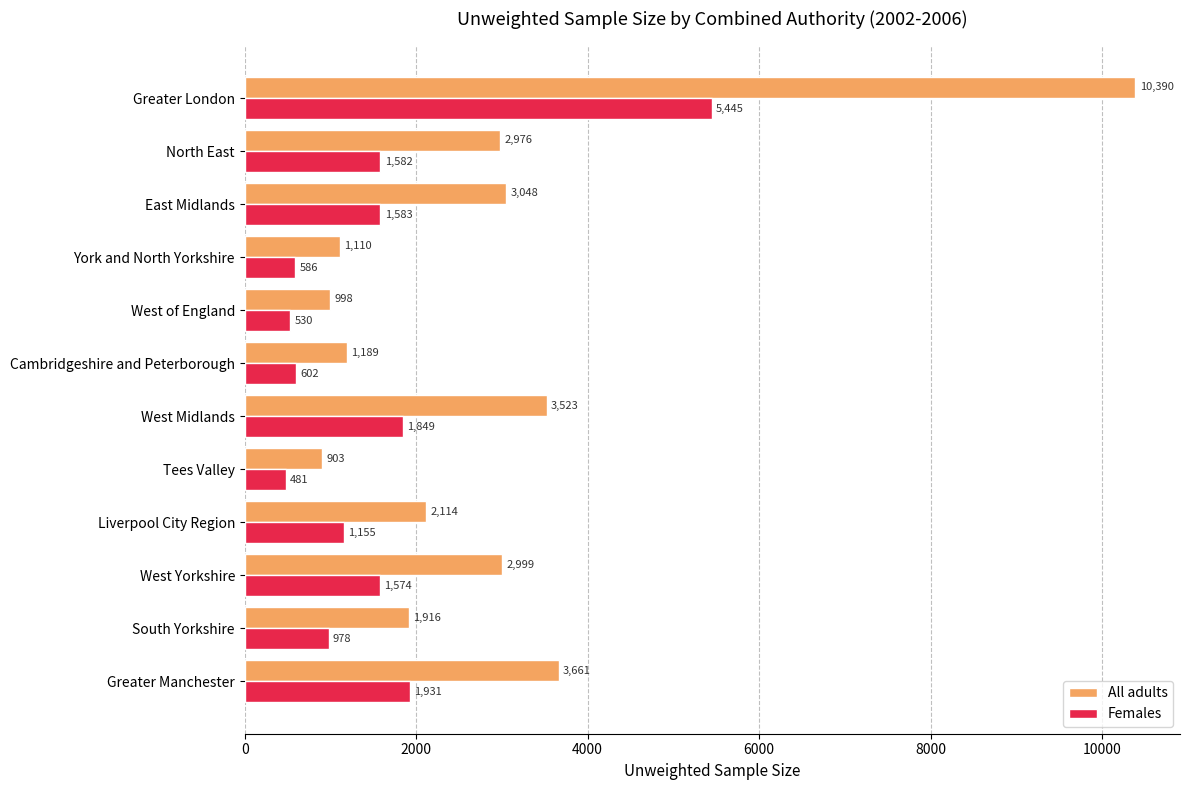

List the labels in order of Females value, smallest first.

Tees Valley, West of England, York and North Yorkshire, Cambridgeshire and Peterborough, South Yorkshire, Liverpool City Region, West Yorkshire, North East, East Midlands, West Midlands, Greater Manchester, Greater London